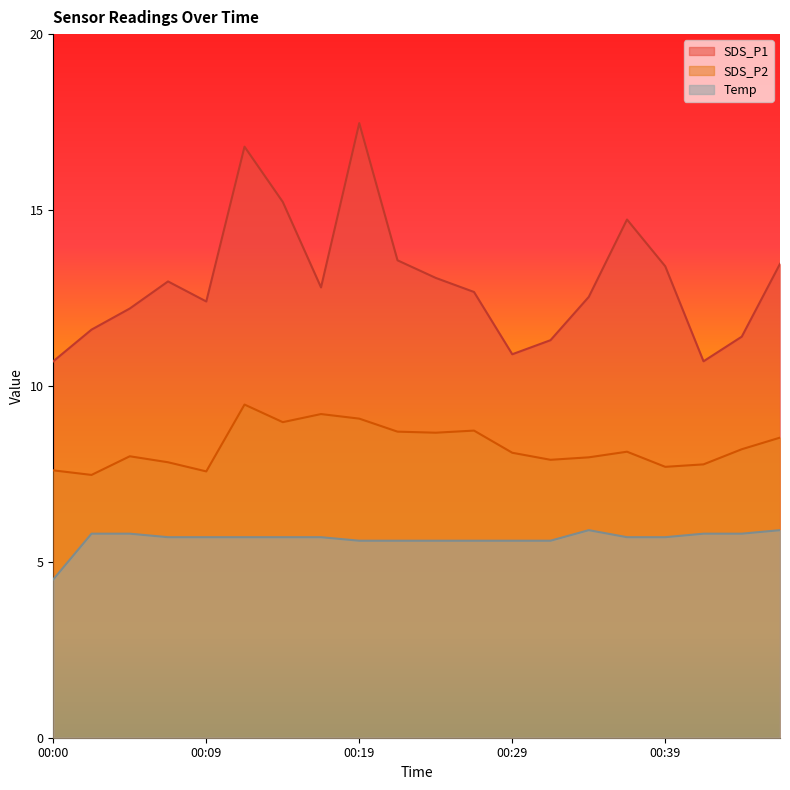

Reading left to right, transcribe all the data shown in this chart.

SDS_P1: 00:00=10.7	00:02=11.6	00:05=12.2	00:07=13.0	00:09=12.4	00:12=16.8	00:14=15.2	00:17=12.8	00:19=17.5	00:22=13.6	00:24=13.1	00:27=12.7	00:29=10.9	00:32=11.3	00:34=12.5	00:36=14.7	00:39=13.4	00:41=10.7	00:44=11.4	00:46=13.5
SDS_P2: 00:00=7.6	00:02=7.5	00:05=8.0	00:07=7.8	00:09=7.6	00:12=9.5	00:14=9.0	00:17=9.2	00:19=9.1	00:22=8.7	00:24=8.7	00:27=8.7	00:29=8.1	00:32=7.9	00:34=8.0	00:36=8.1	00:39=7.7	00:41=7.8	00:44=8.2	00:46=8.5
Temp: 00:00=4.5	00:02=5.8	00:05=5.8	00:07=5.7	00:09=5.7	00:12=5.7	00:14=5.7	00:17=5.7	00:19=5.6	00:22=5.6	00:24=5.6	00:27=5.6	00:29=5.6	00:32=5.6	00:34=5.9	00:36=5.7	00:39=5.7	00:41=5.8	00:44=5.8	00:46=5.9